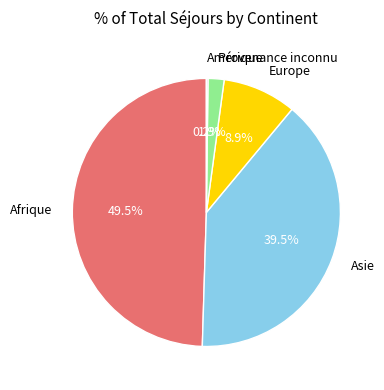

Which category has the biggest portion of the pie?

Afrique